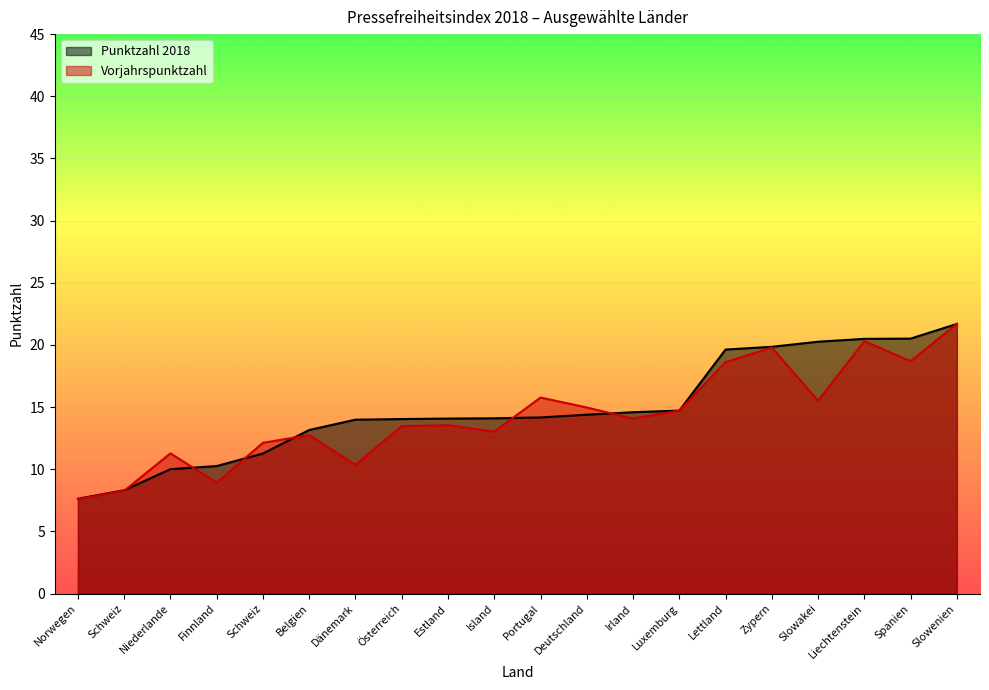

At how many categories does at least one series exceed 8?

19